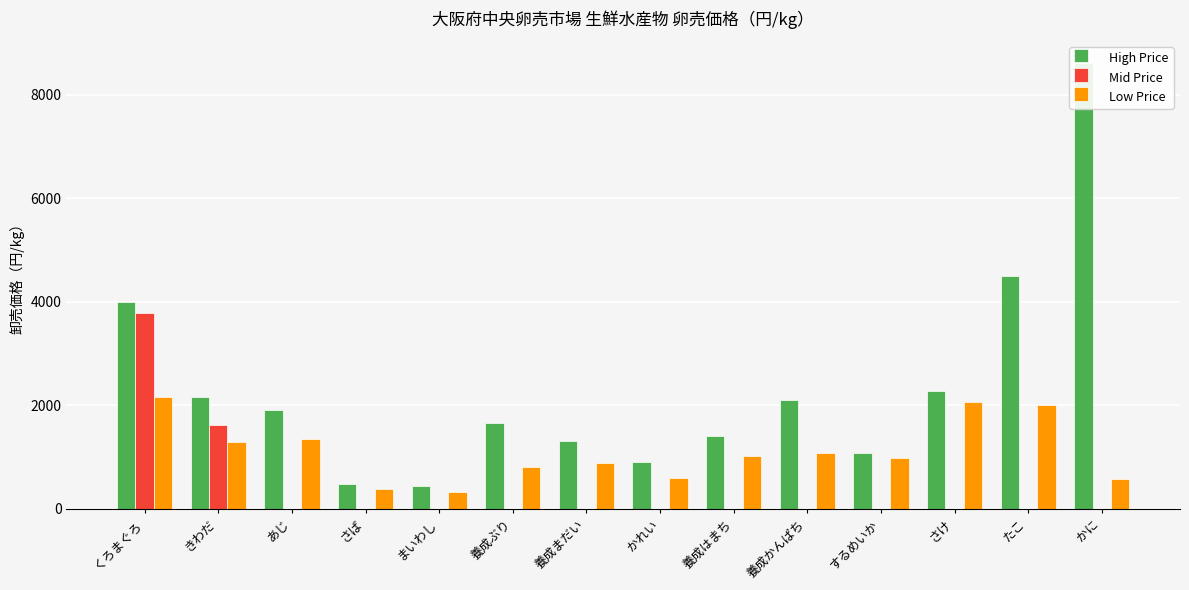

Between 養成かんぱち and かに, which series saw the biggest shift?

High Price